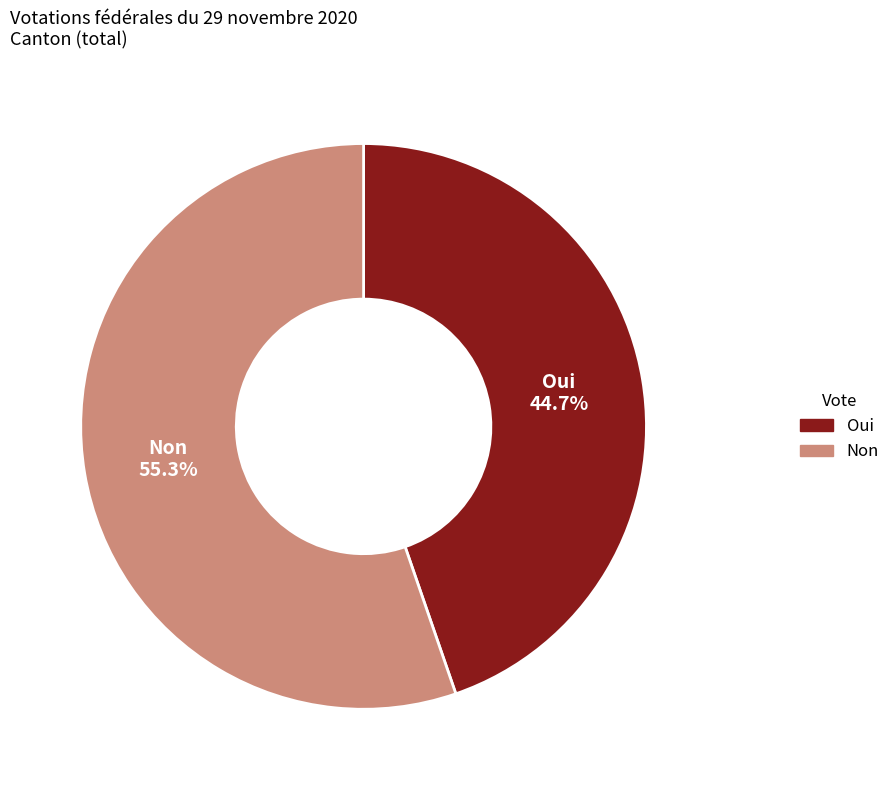

Count the number of slices in the pie.

2